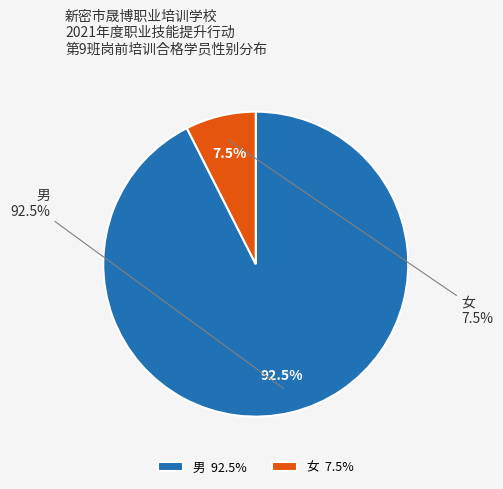

Count the number of slices in the pie.

2